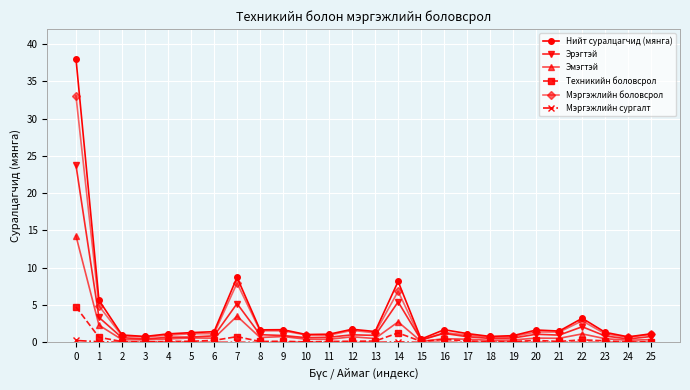

Is the value of Мэргэжлийн боловсрол at 3 greater than the value of Нийт суралцагчид (мянга) at 14?

No